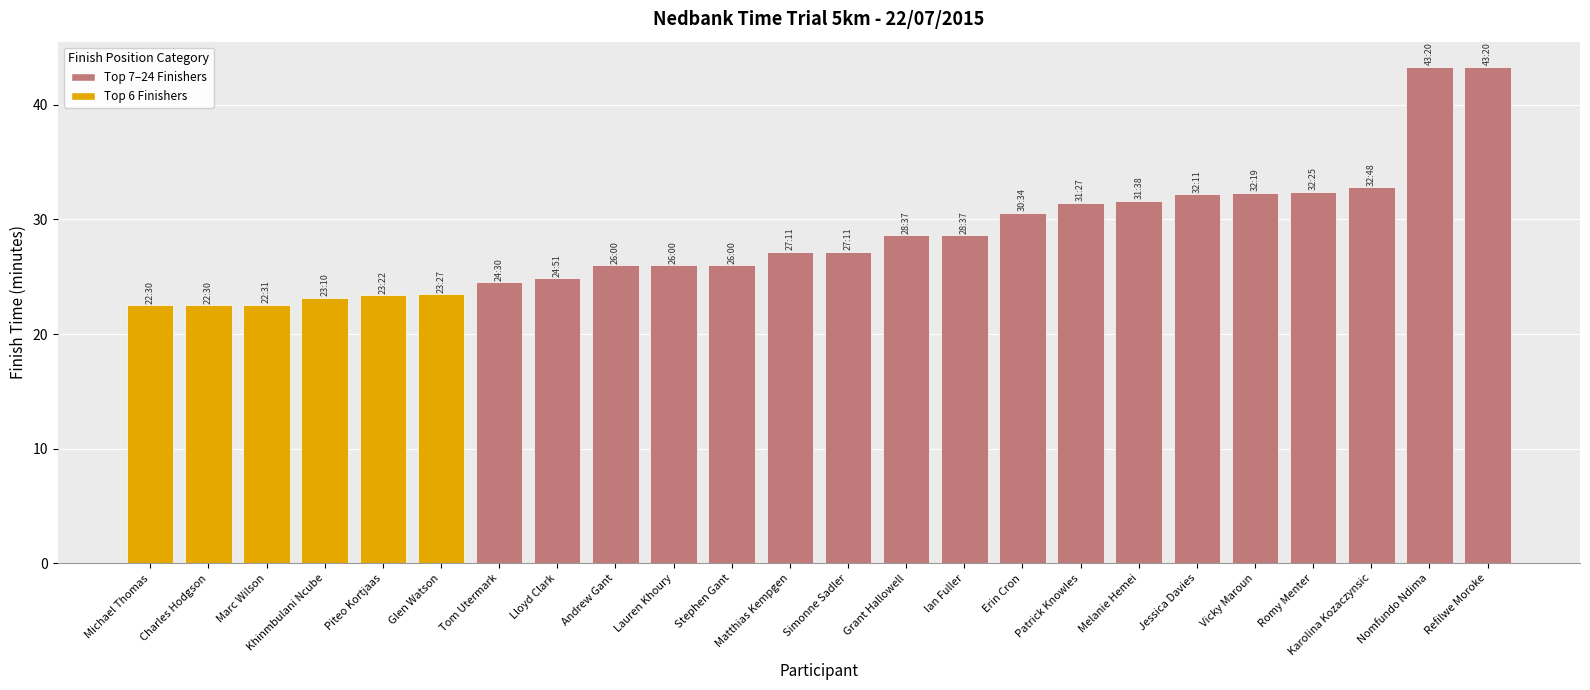

What is the sum of the values at Khinmbulani Ncube and Refilwe Moroke?

66.5